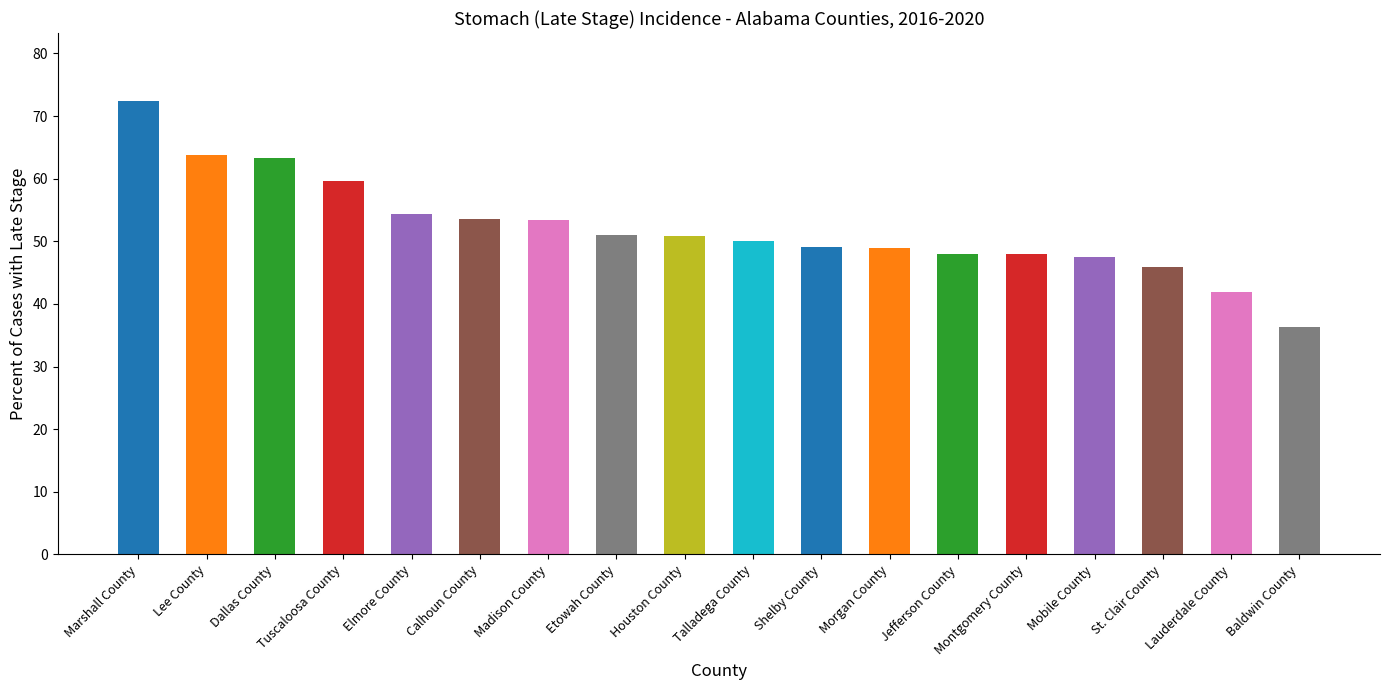

How many series are shown in this chart?

1